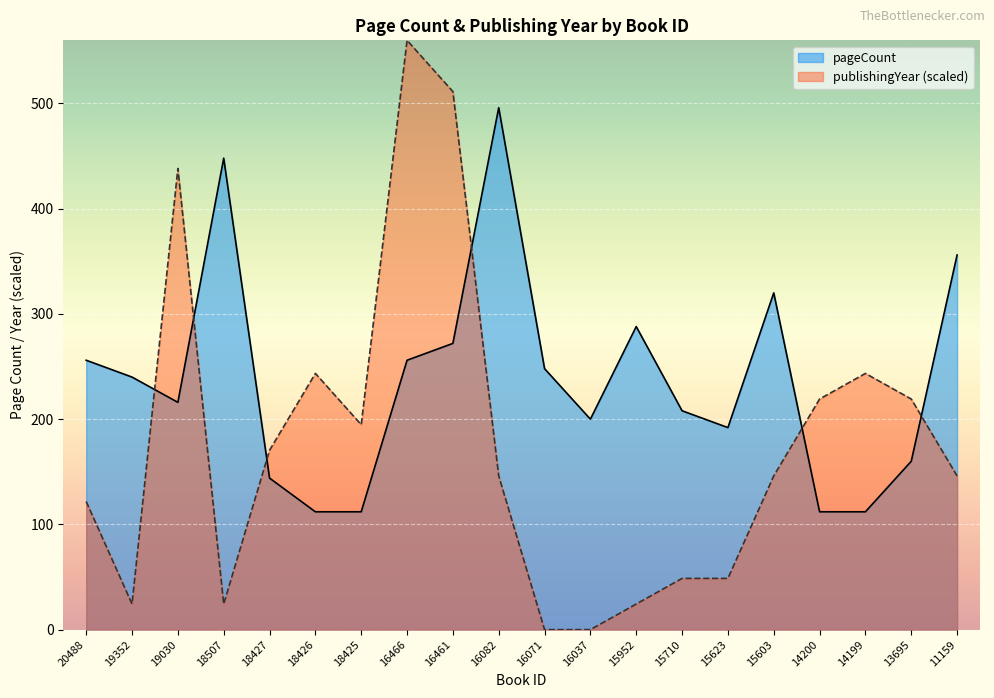

True or false: publishingYear has a value of -297.6 at 16037.

False